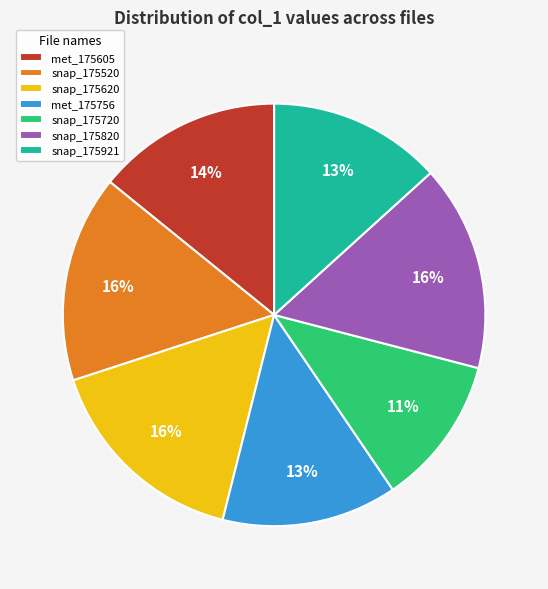

What is the ratio of the value at met_175605 to the value at snap_175520?

0.9